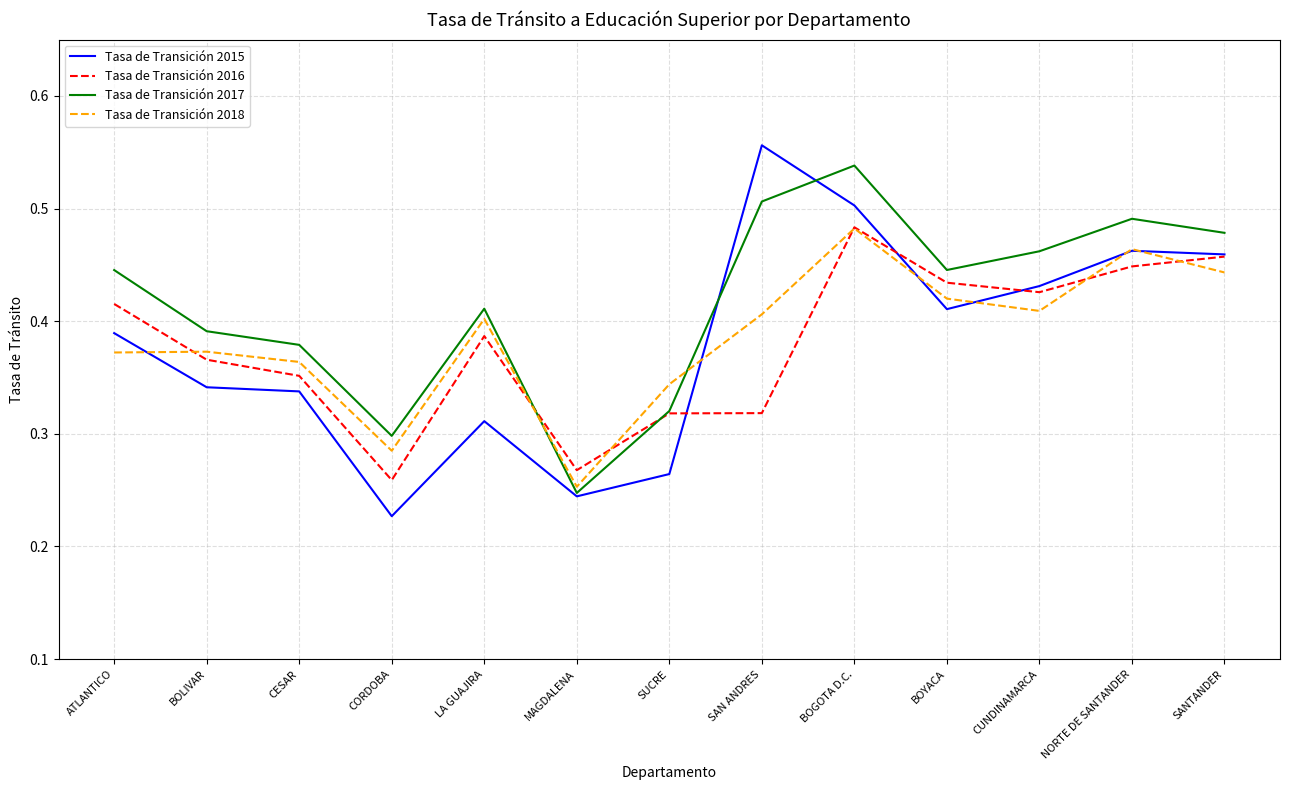

The Tasa de Transición 2018 series shows 0.4 at CESAR. True or false?

True